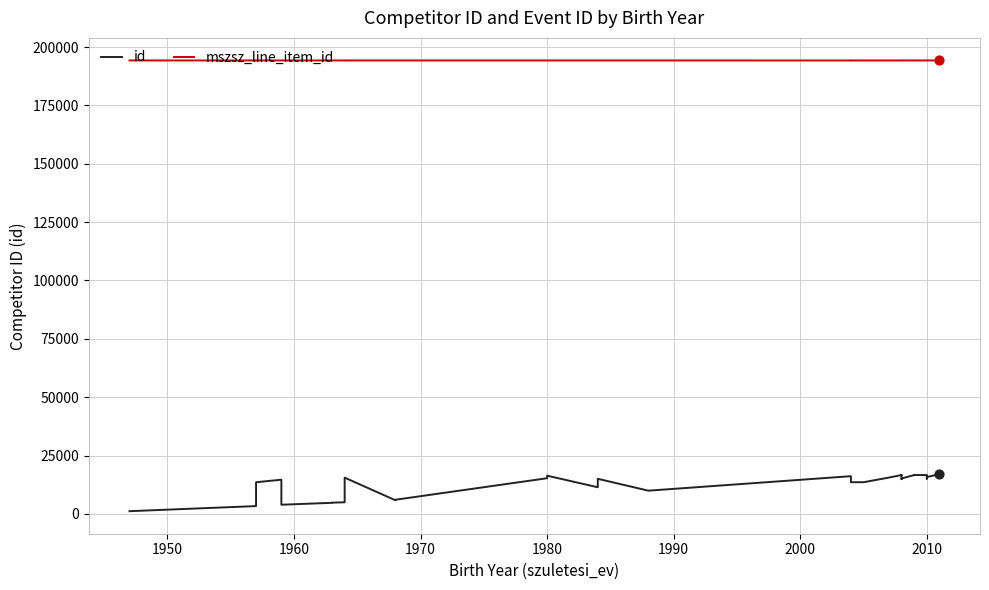

Which series contains the lowest Y value?

id